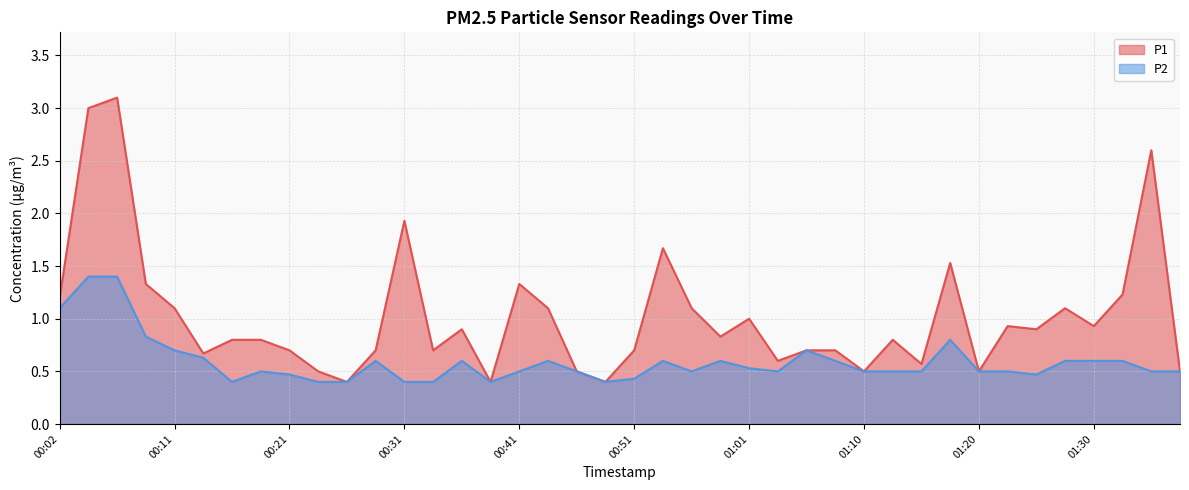

List the labels in order of P2 value, smallest first.

00:16, 00:24, 00:26, 00:31, 00:33, 00:38, 00:48, 00:51, 00:21, 01:25, 00:19, 00:41, 00:46, 00:56, 01:03, 01:10, 01:13, 01:15, 01:20, 01:23, 01:35, 01:37, 01:01, 00:29, 00:36, 00:43, 00:53, 00:58, 01:08, 01:28, 01:30, 01:33, 00:14, 00:11, 01:06, 01:18, 00:09, 00:02, 00:04, 00:06